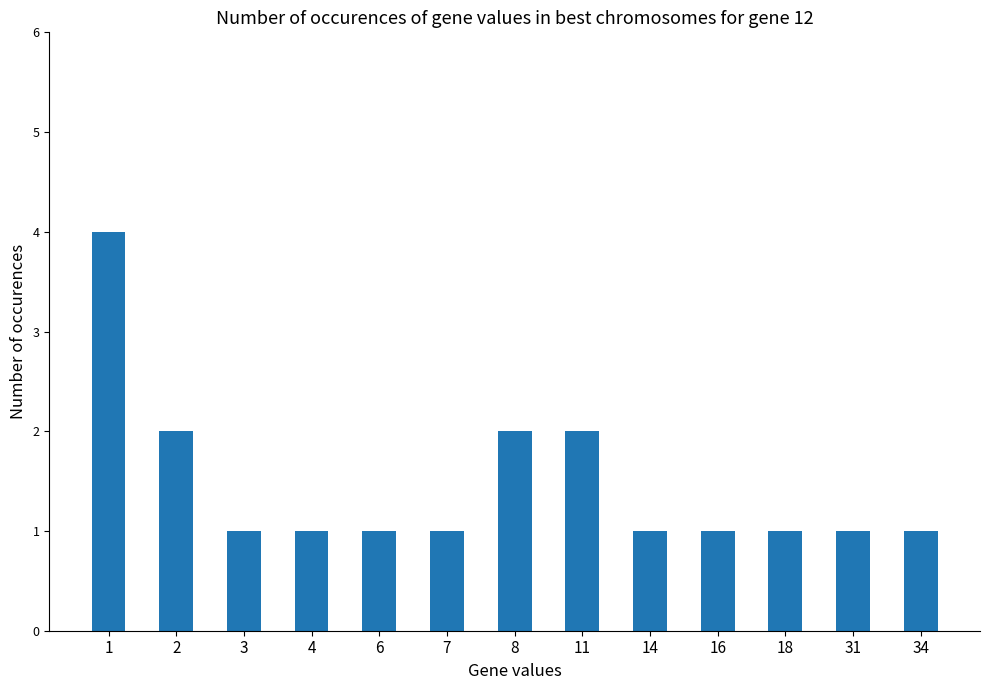

Is it true that the value at 4 is 2?

False